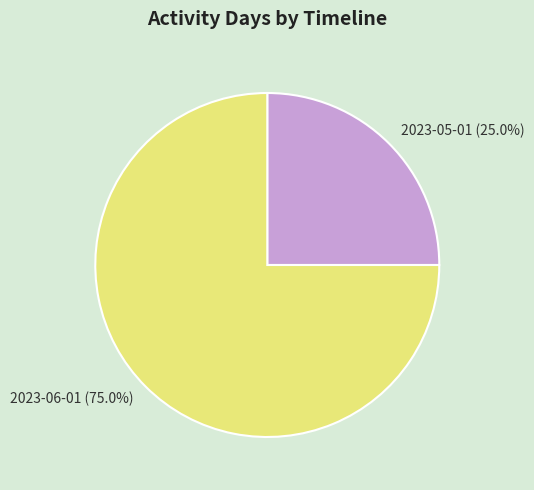

Approximately how many times larger is the value at 2023-06-01 compared to 2023-05-01?

3.0